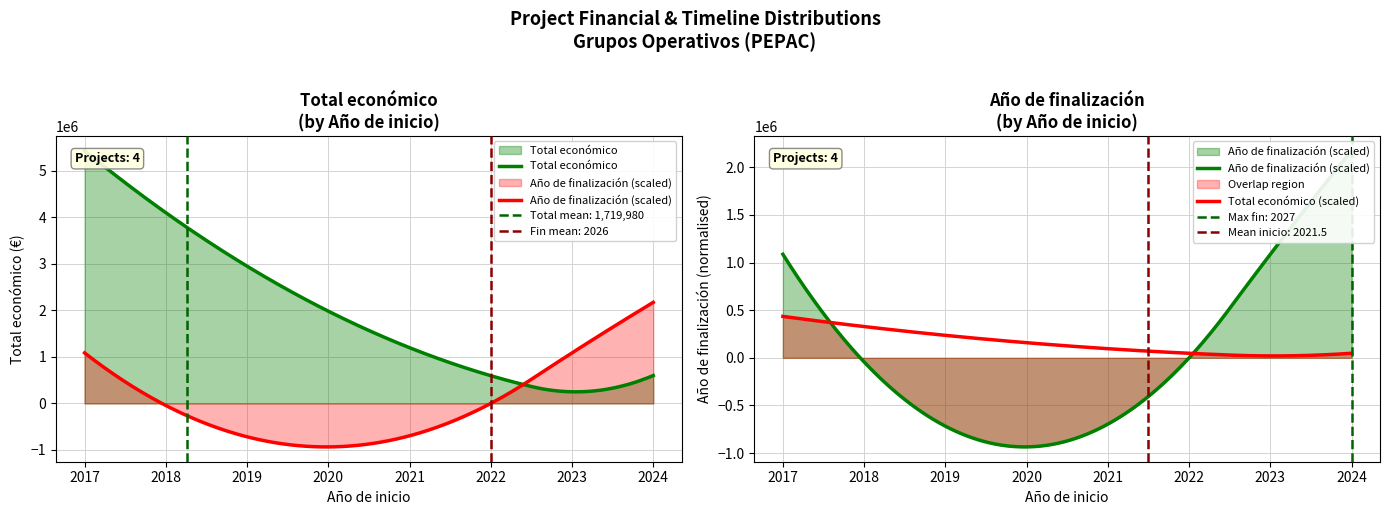

What is the change in value from 2017 to 2024?

-4833552